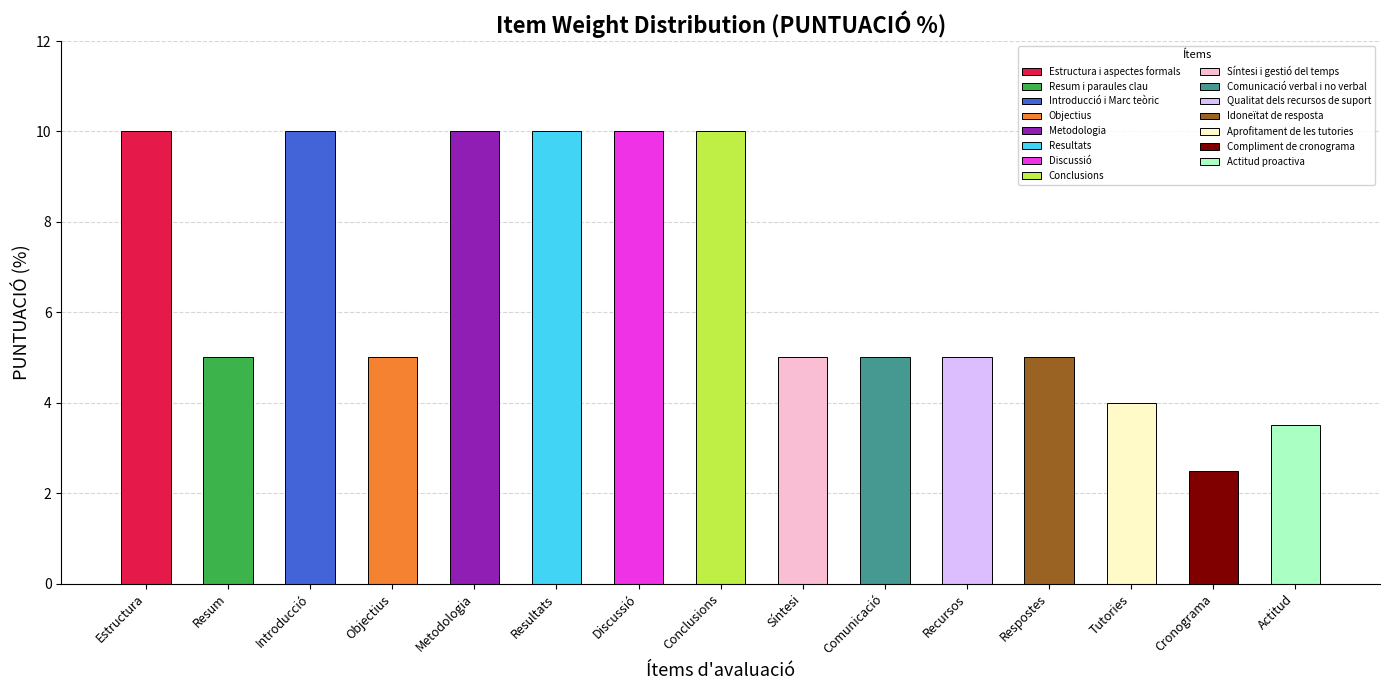

List the labels in order of value, largest first.

Estructura i aspectes formals, Introducció i Marc teòric, Metodologia, Resultats, Discussió, Conclusions, Resum i paraules clau, Objectius, Síntesi i gestió del temps, Comunicació verbal i no verbal, Qualitat dels recursos de suport, Idoneïtat de resposta, Aprofitament de les tutories, Actitud proactiva, Compliment de cronograma